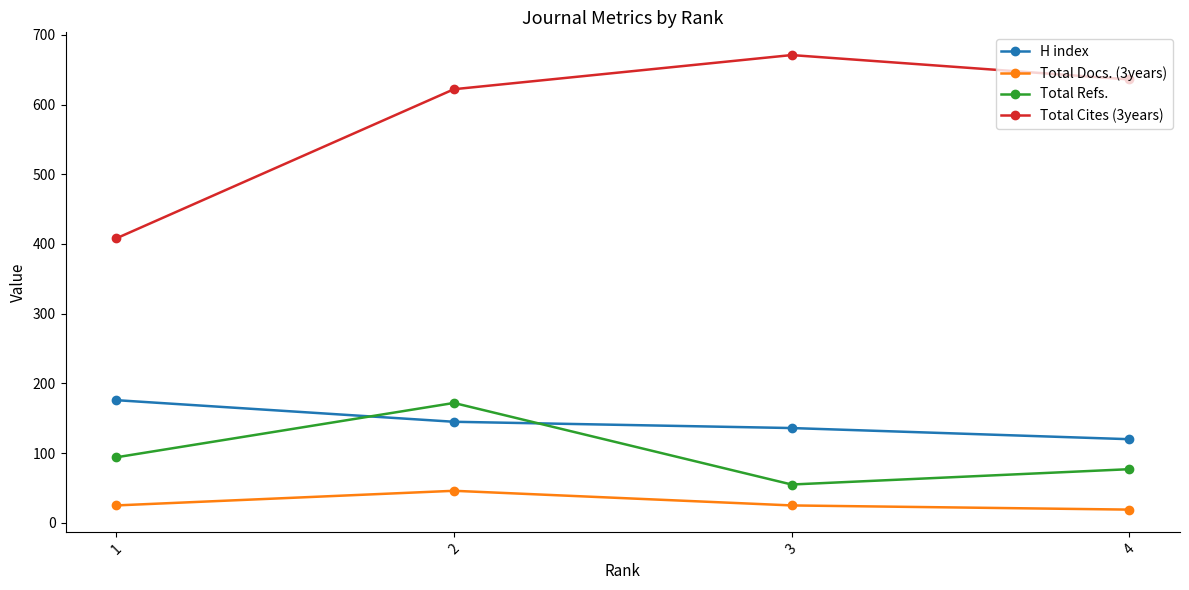

What is the total value across all series at 1?

703